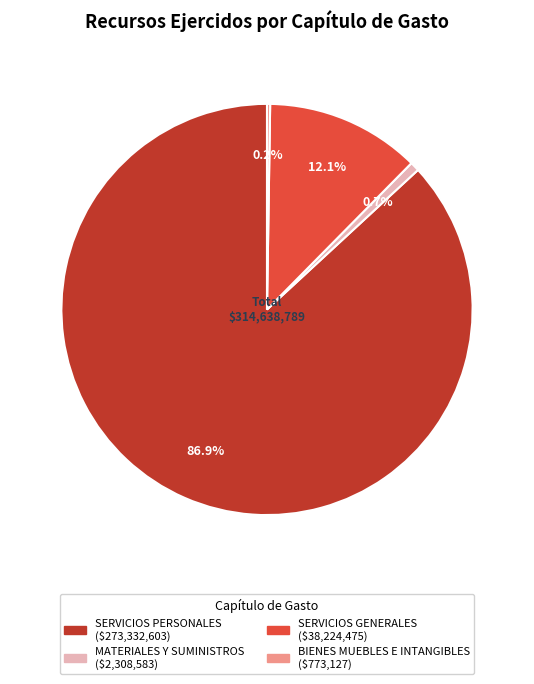

Is there any slice that represents more than half of the pie?

Yes